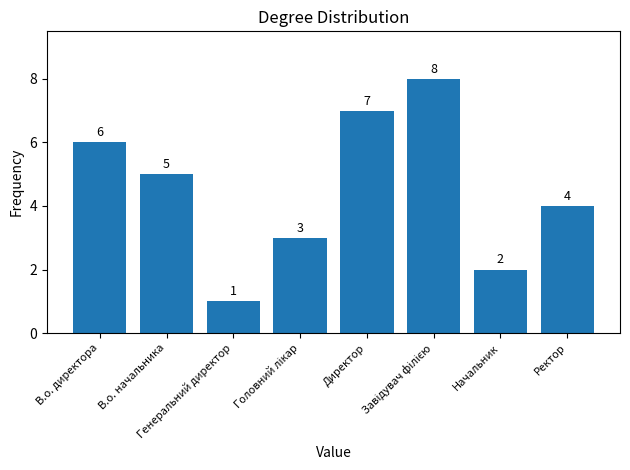

Which has a higher value, В.о. директора or Ректор?

В.о. директора